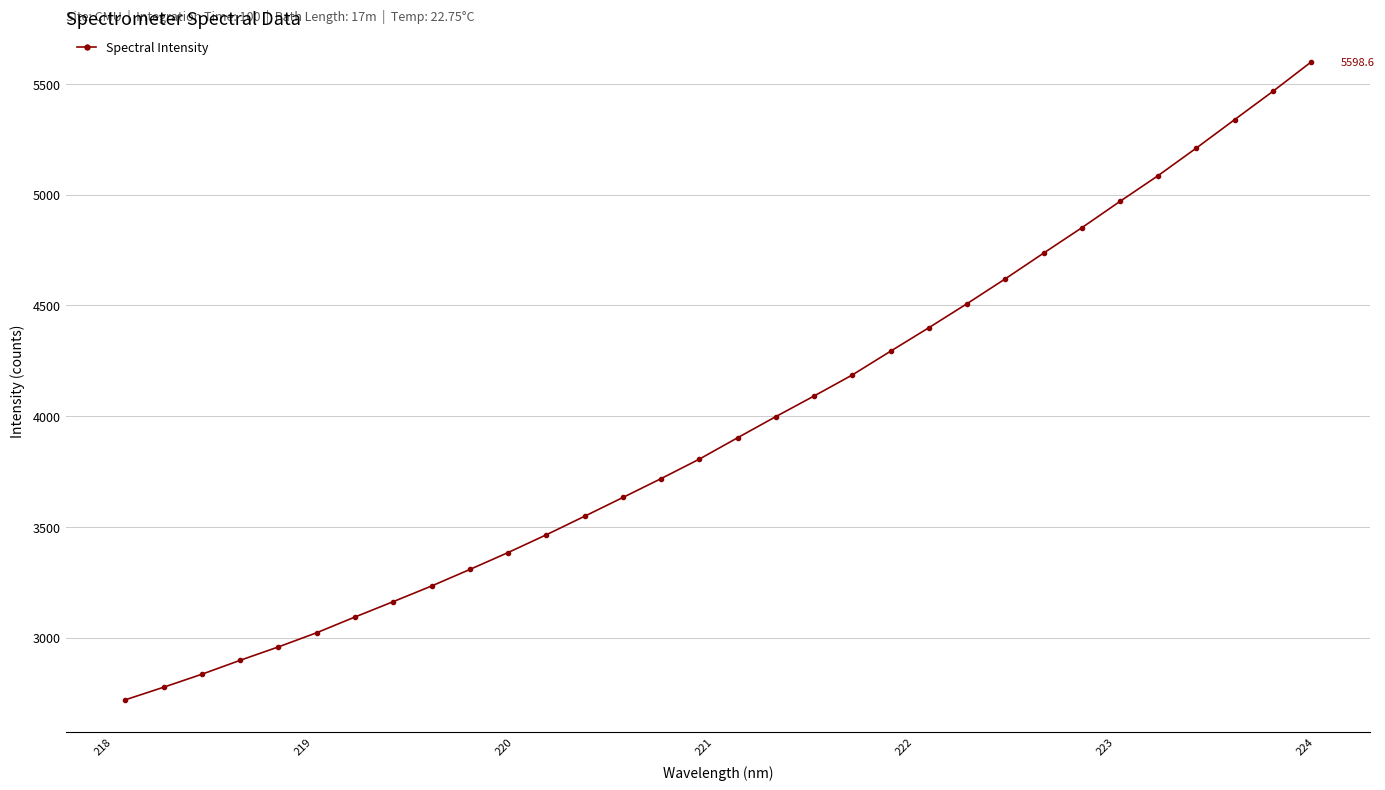

What is the smallest value displayed?

2719.2